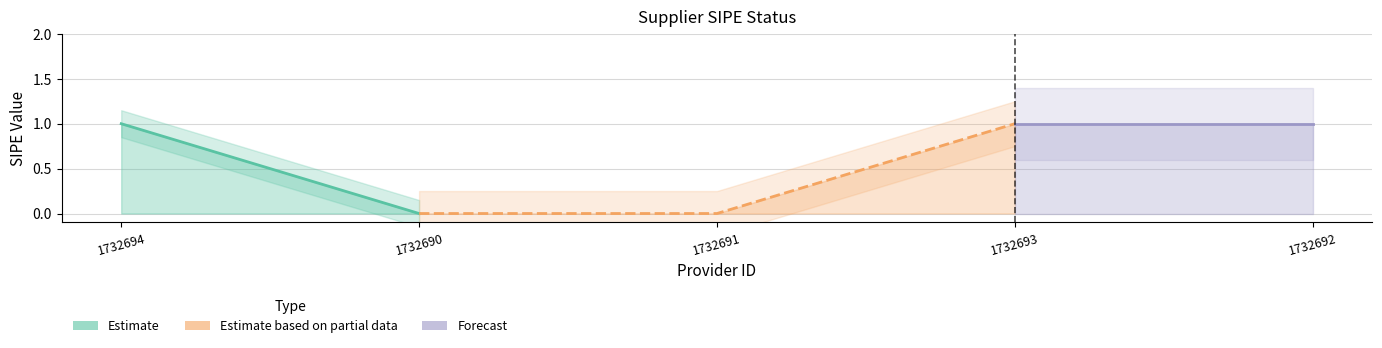

Does the chart display data point markers on the line(s)?

No